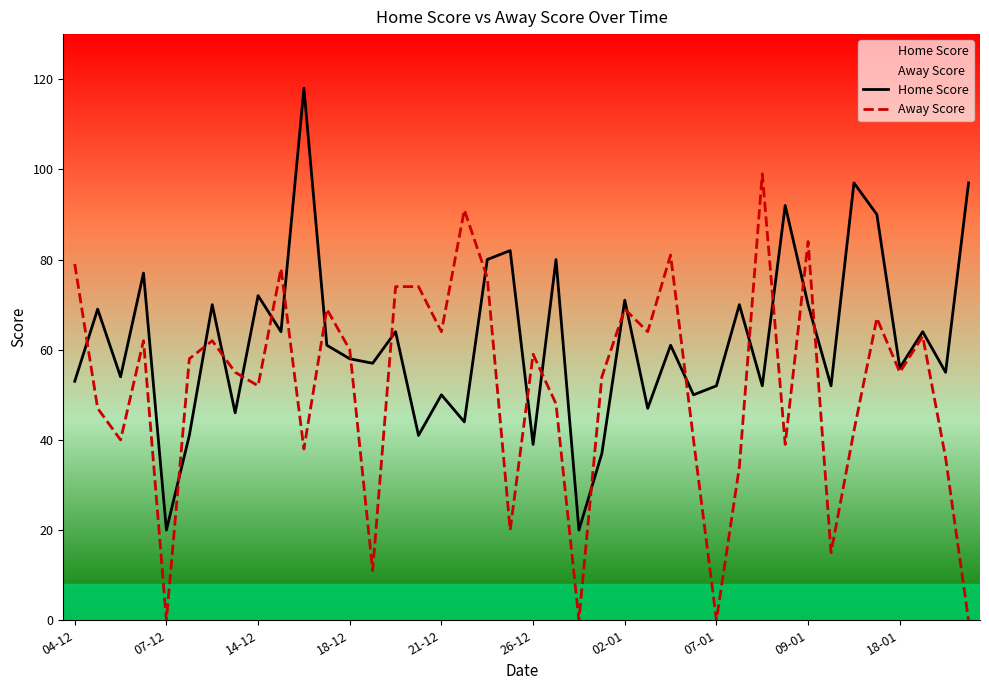

In Home Score, how many points are higher than both neighbors (excluding endpoints)?

15